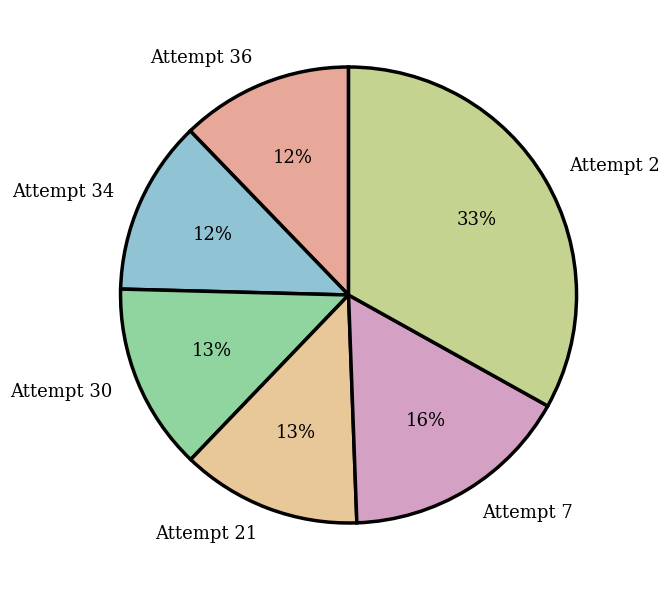

To the nearest percent, what is the difference between the largest and smallest slice percentages?

21%